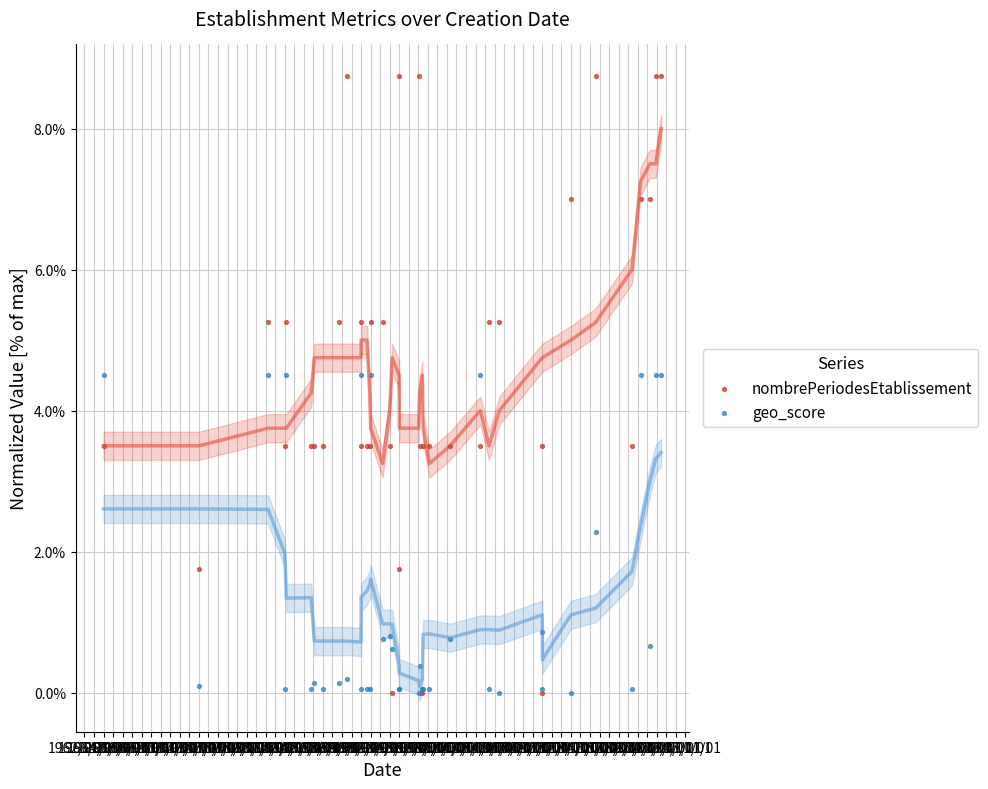

Which series reaches the maximum Y coordinate?

nombrePeriodesEtablissement